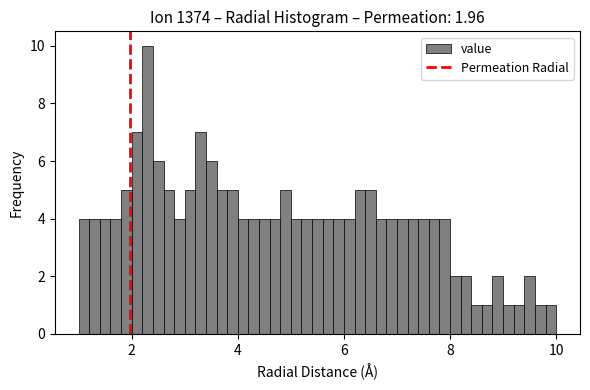

Around what value on the x-axis is the tallest bar? Give the approximate position of its centre, as read against the axis.

2.4